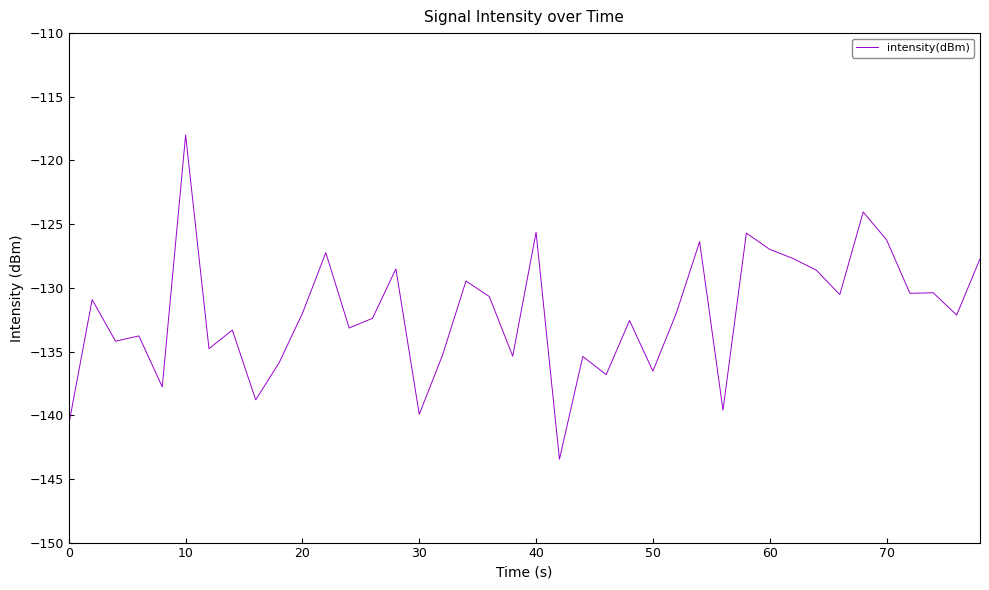

What is the sum of all values?

-5281.0